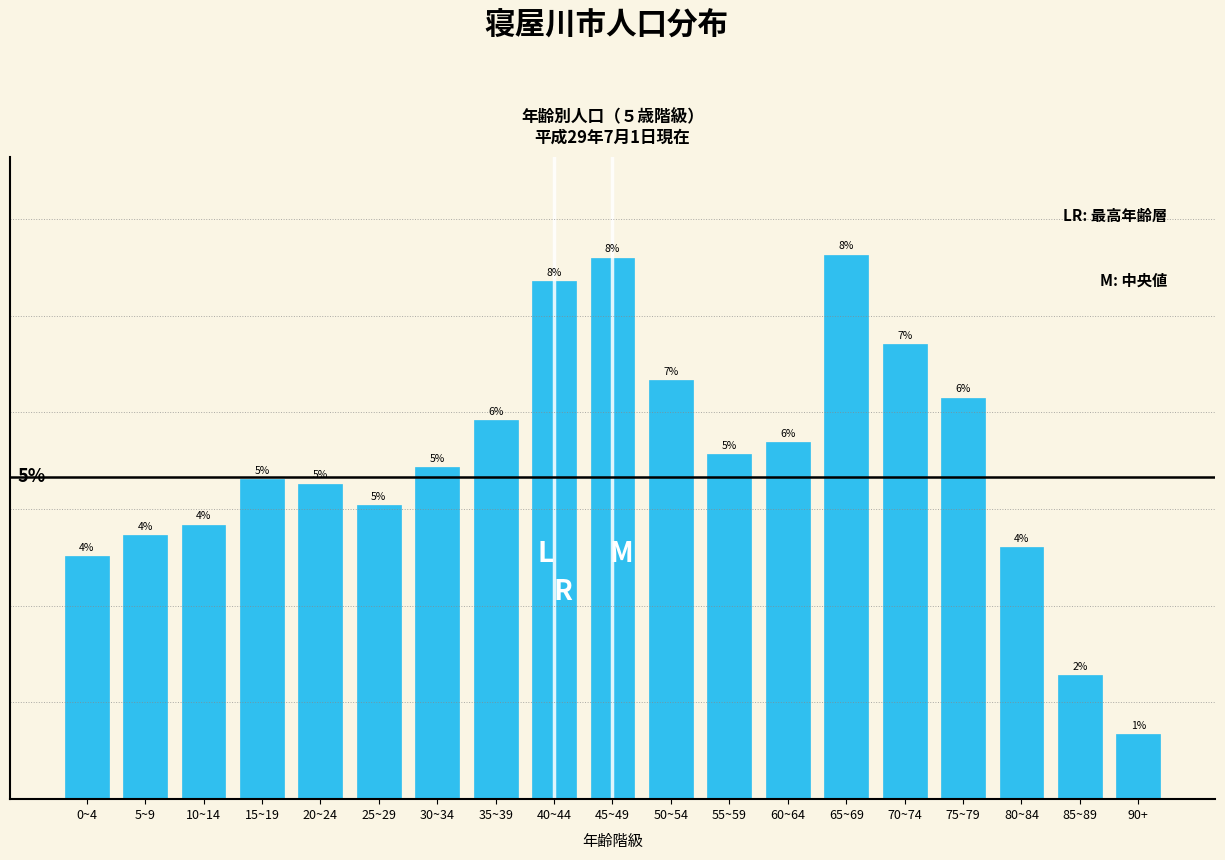

At which category does the chart reach its minimum across all series?

90+